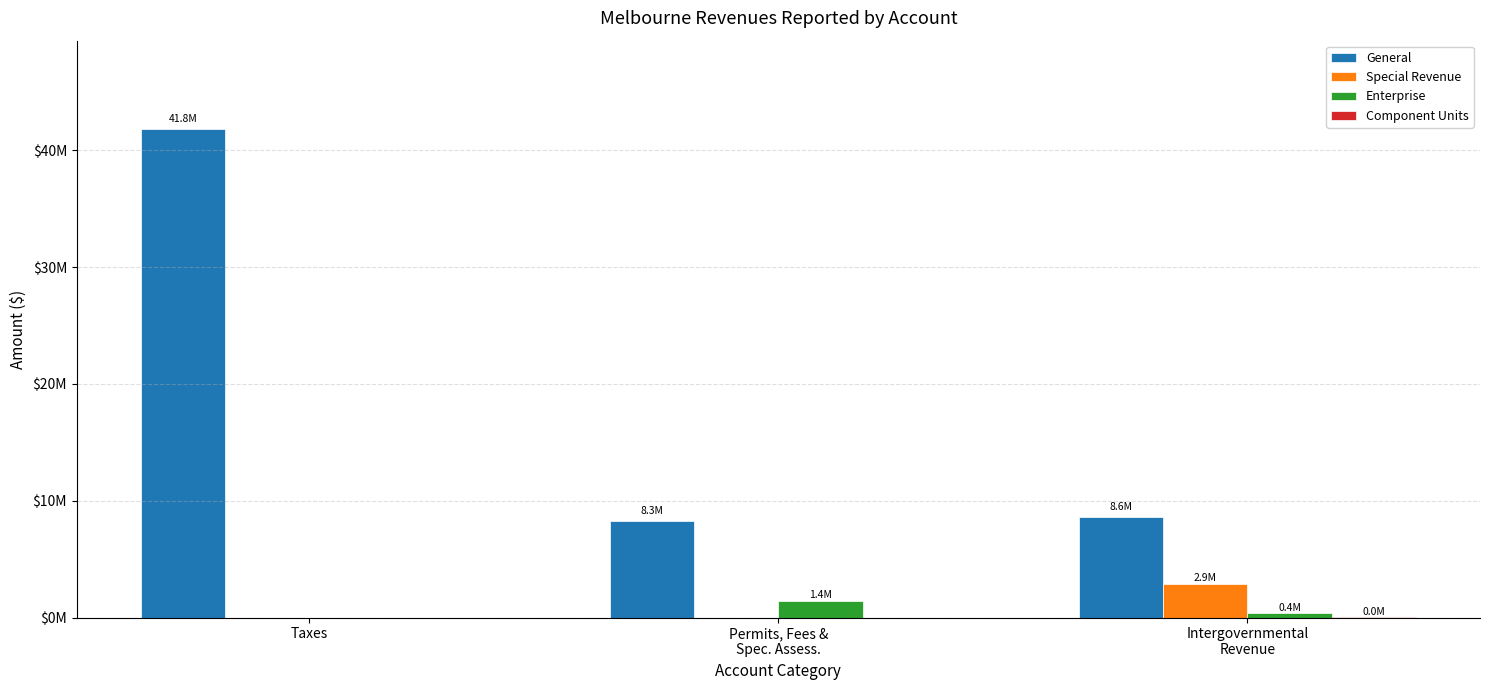

What is the label of the 3rd bar from the left?

Intergovernmental
Revenue